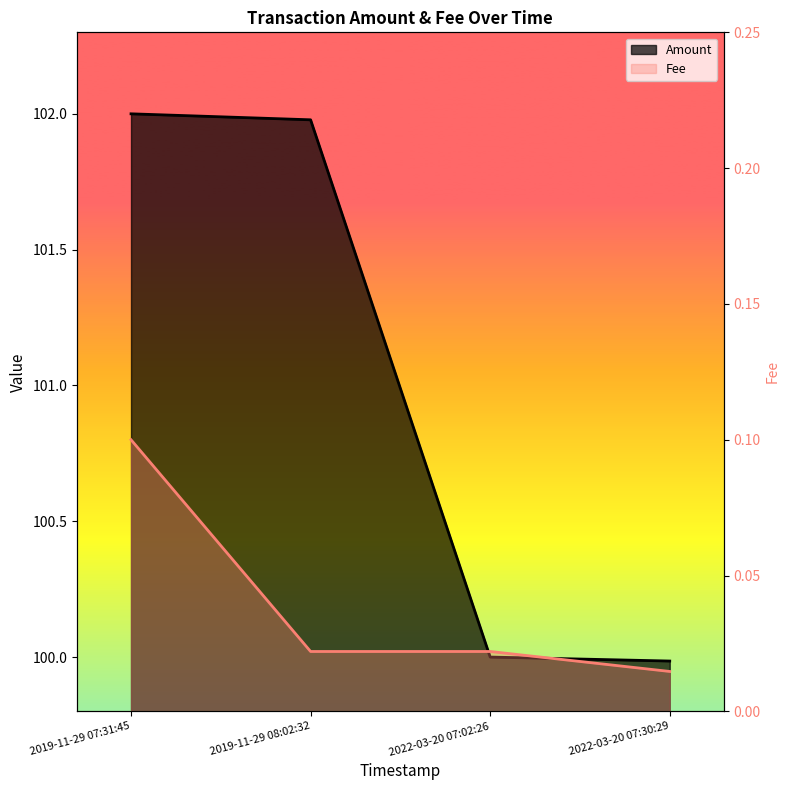

The value of Amount at 2019-11-29 07:31:45 is 102.0. True or false?

True